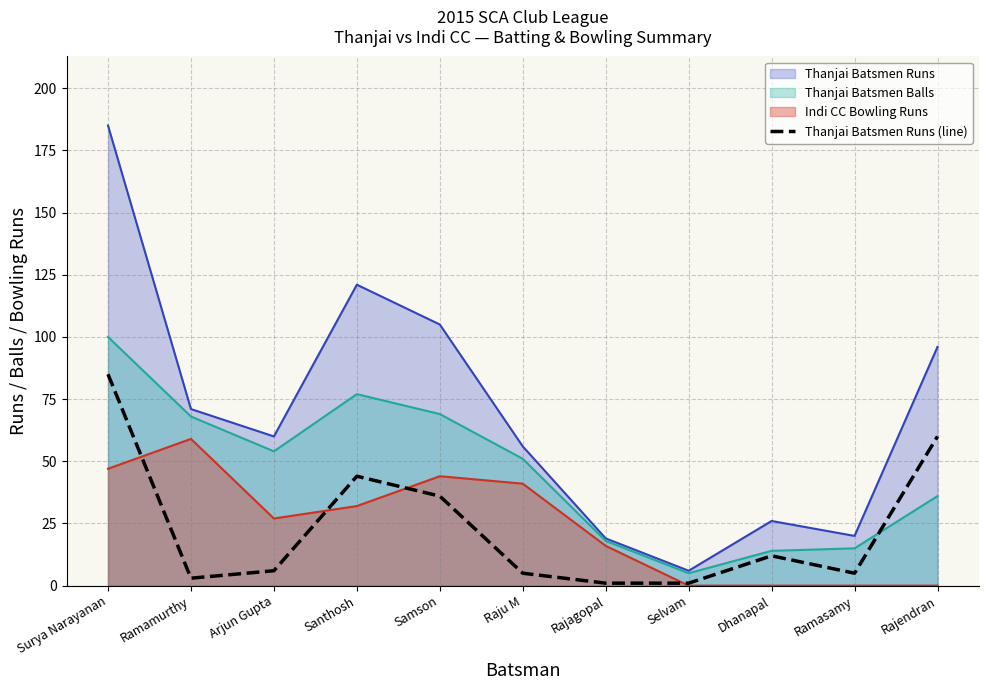

Rank the categories by value from lowest to highest.

Rajagopal, Selvam, Ramamurthy, Raju M, Ramasamy, Arjun Gupta, Dhanapal, Samson, Santhosh, Rajendran, Surya Narayanan